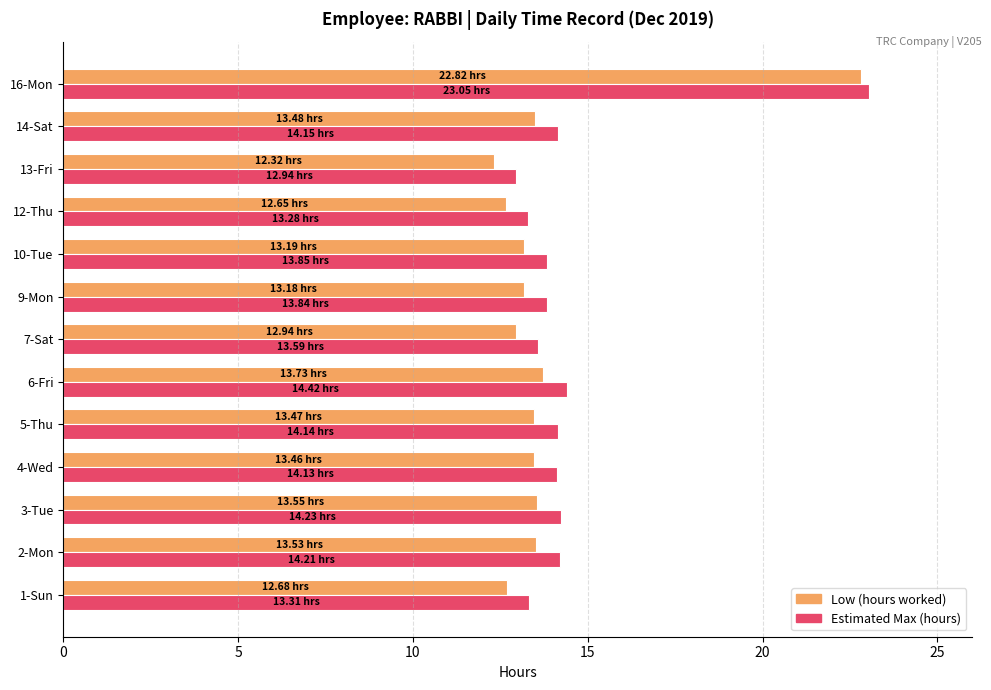

What is the total value across all series at 7-Sat?

26.5